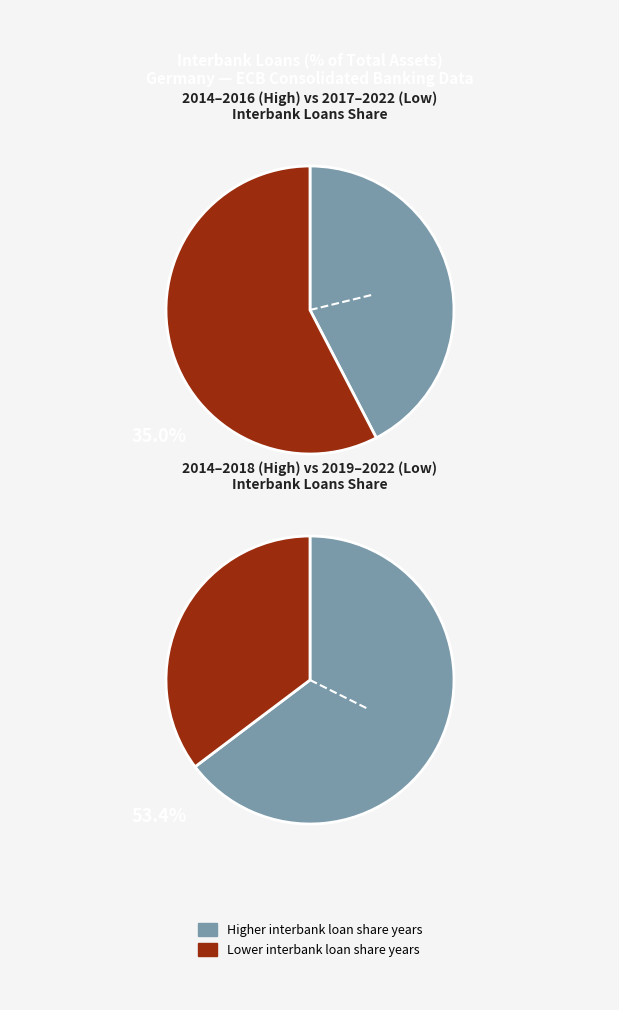

The 2018 slice represents 22% of the pie. True or false?

False